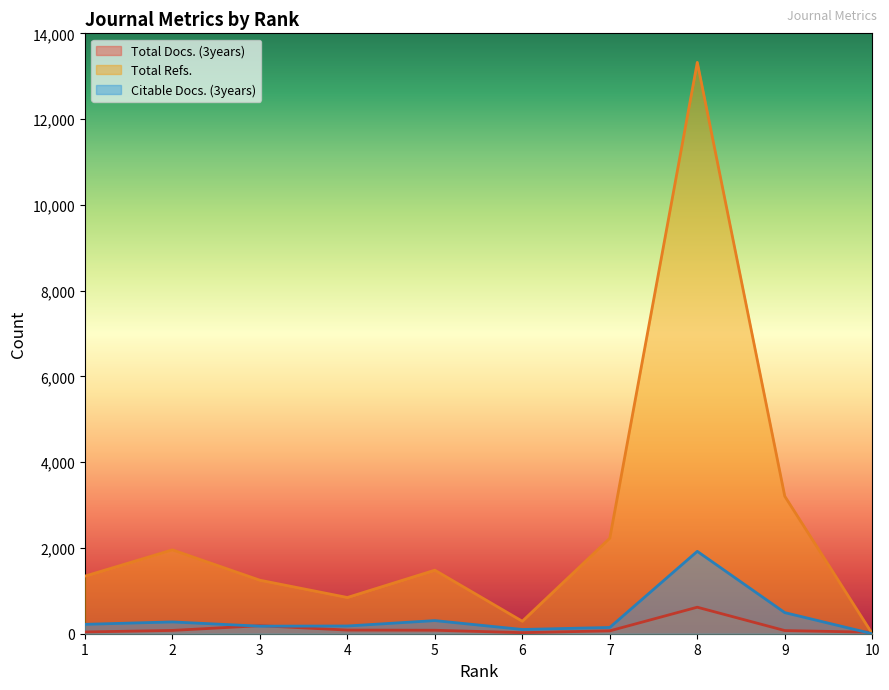

True or false: Total Refs. and Citable Docs. (3years) cross at least once.

False